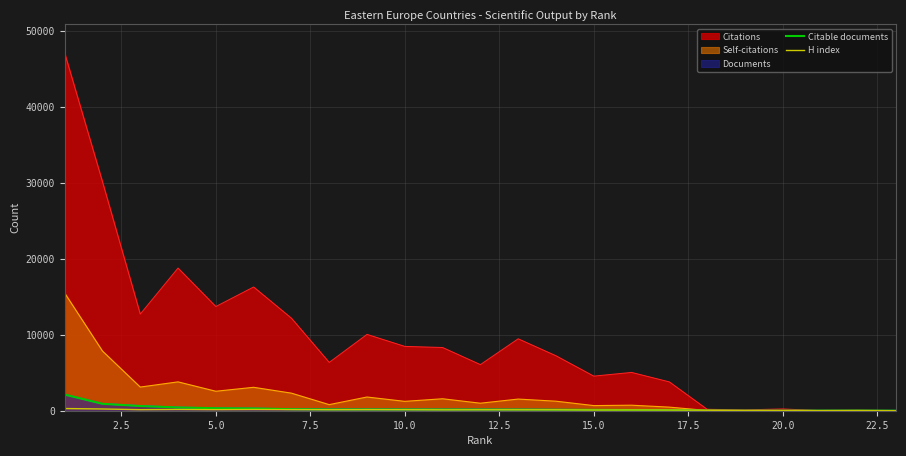

Which series has the largest range (max minus min)?

Citations